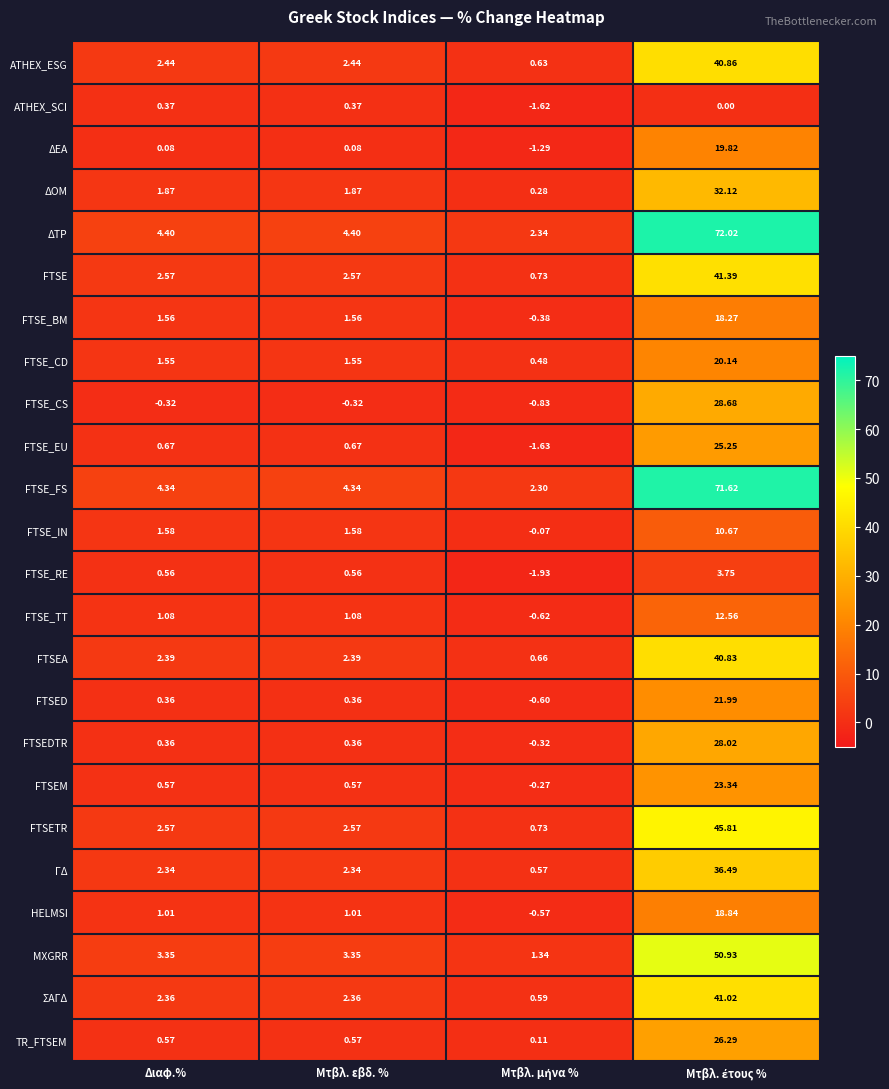

List the series in order of their peak value, lowest first.

ATHEX_SCI, FTSE_RE, FTSE_IN, FTSE_TT, FTSE_BM, HELMSI, ΔΕΑ, FTSE_CD, FTSED, FTSEM, FTSE_EU, TR_FTSEM, FTSEDTR, FTSE_CS, ΔΟΜ, ΓΔ, FTSEA, ATHEX_ESG, ΣΑΓΔ, FTSE, FTSETR, MXGRR, FTSE_FS, ΔΤΡ